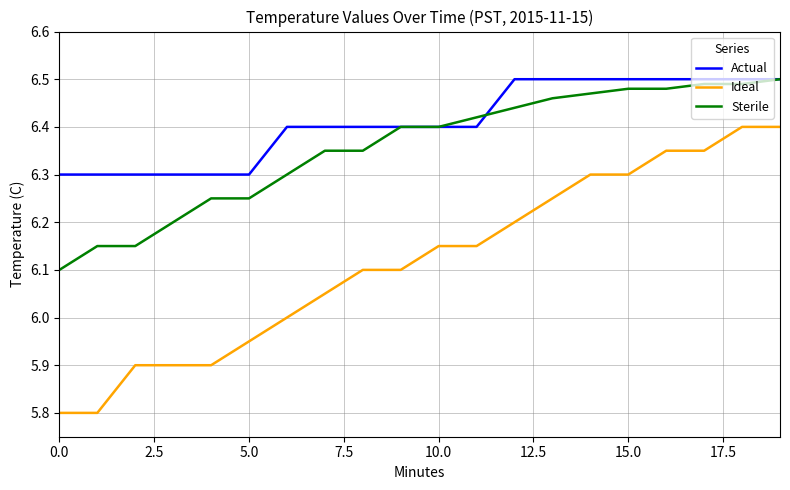

Does the chart display data point markers on the line(s)?

No